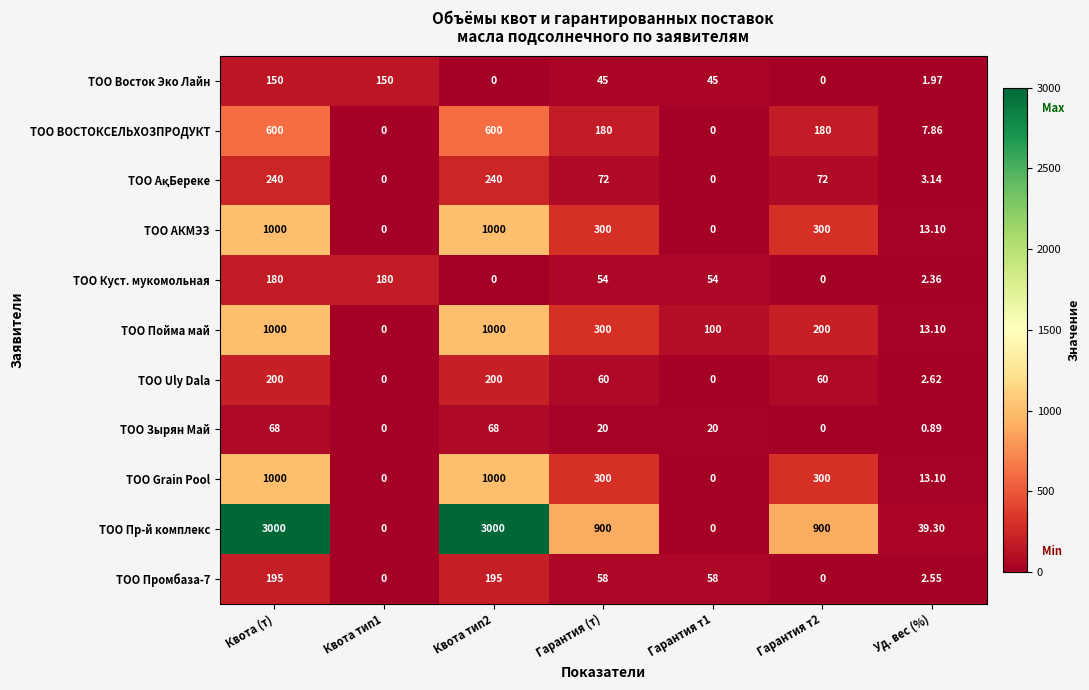

Which series has the widest spread of values?

ТОО Пр-й комплекс